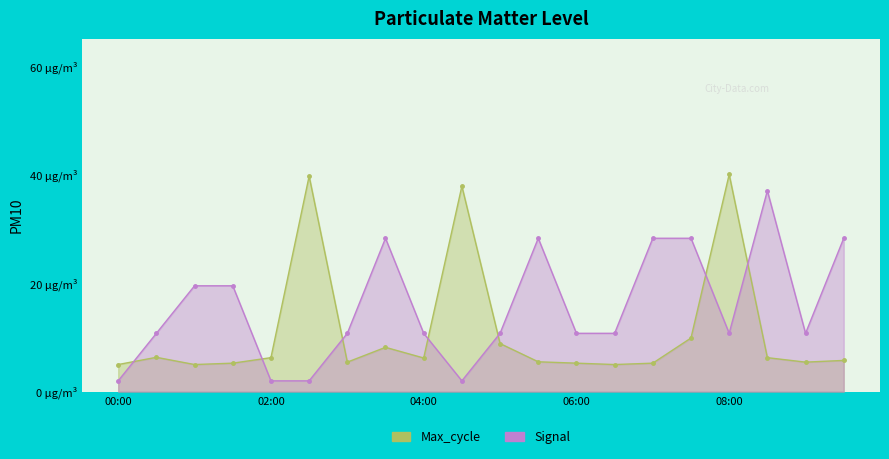

At how many categories does at least one series exceed 3?

20